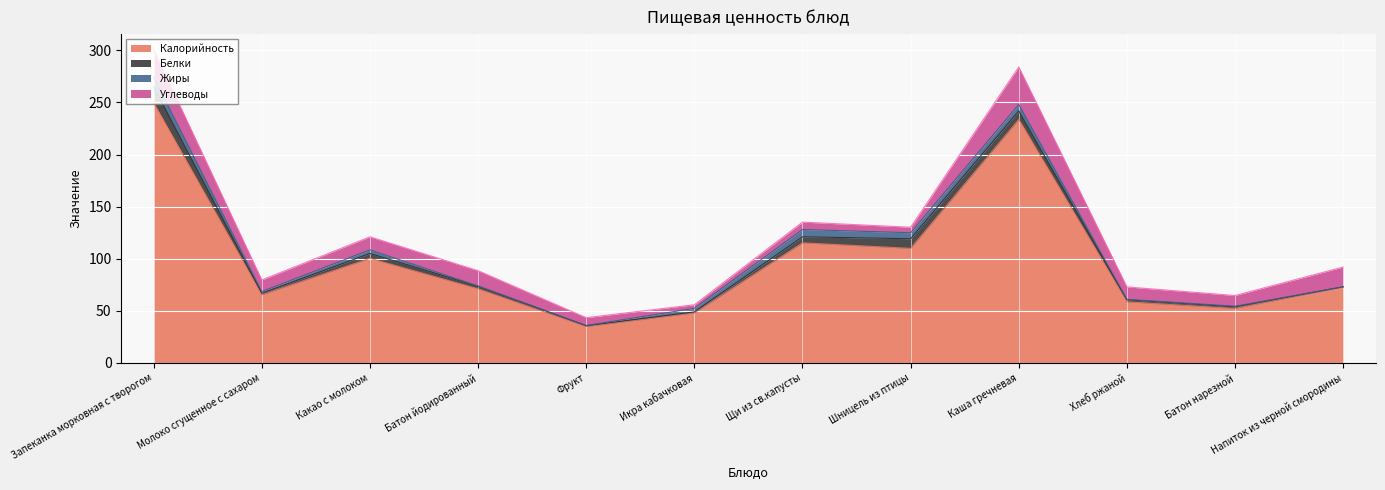

At which category does Углеводы reach its first local valley?

Молоко сгущенное с сахаром